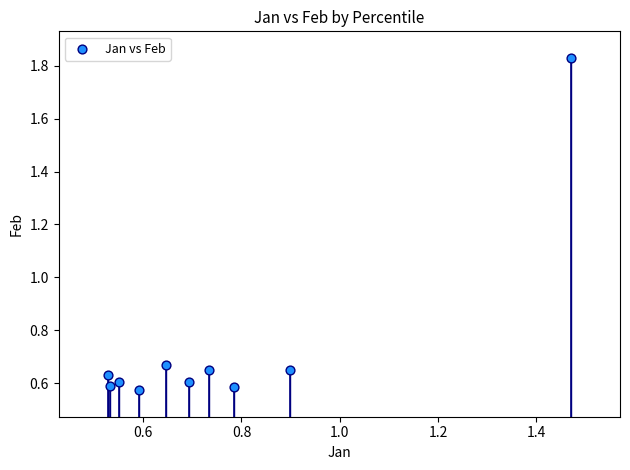

What is the range of Y values (max minus min)?

1.3